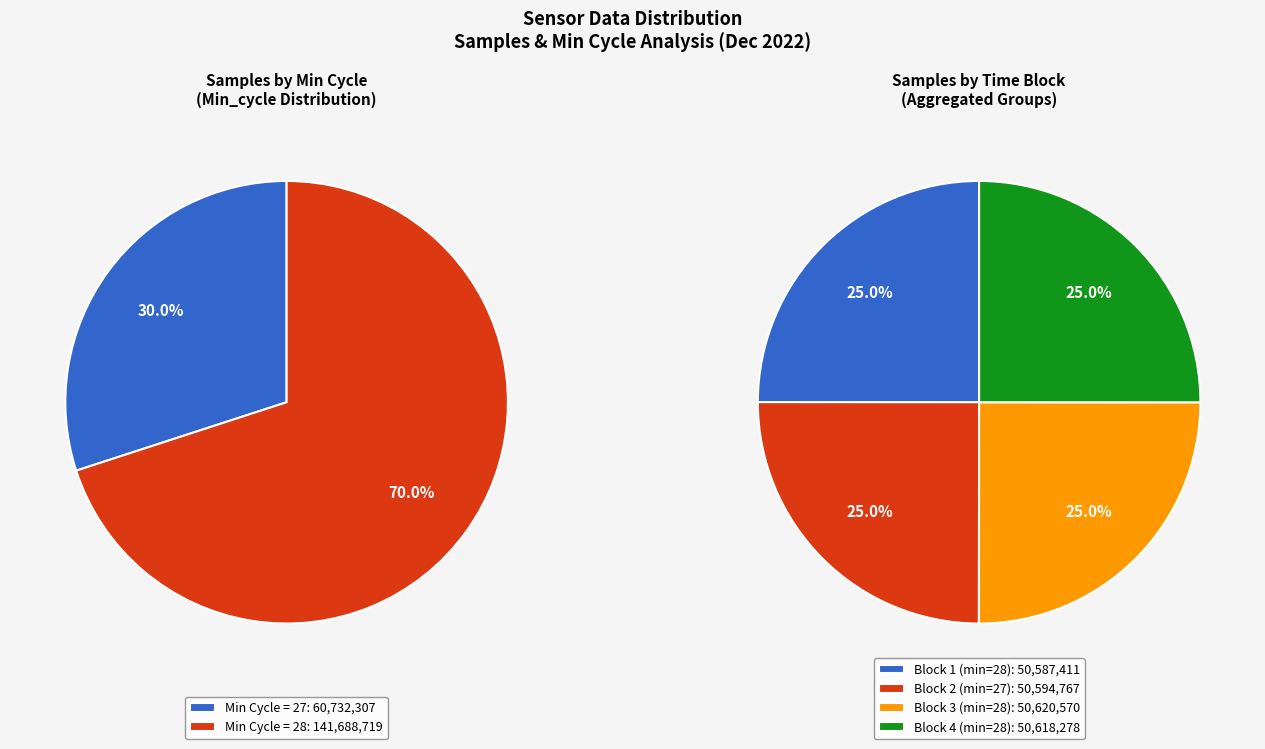

Does any single category account for the majority?

No